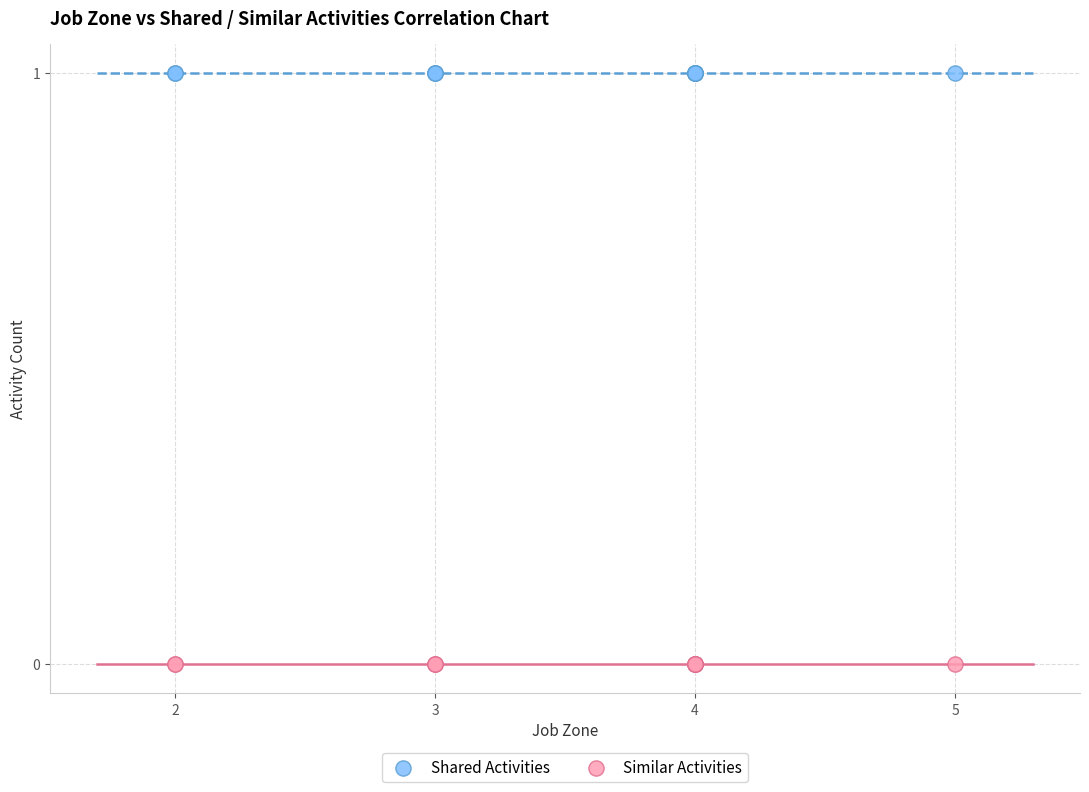

Which series contains the lowest Y value?

Similar Activities